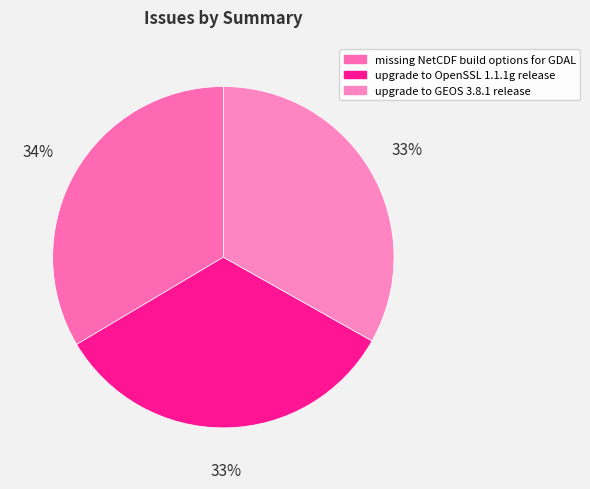

Count the number of slices in the pie.

3